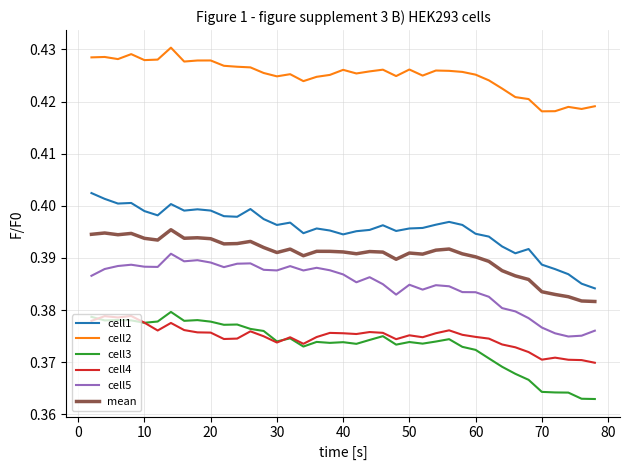

True or false: cell5 and cell2 intersect in this chart.

False